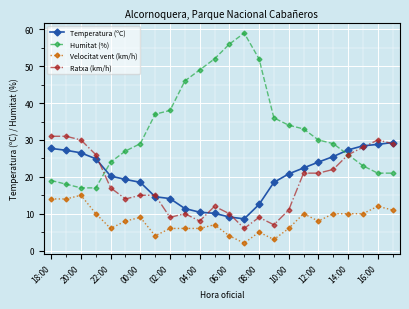

How many series are shown in this chart?

4